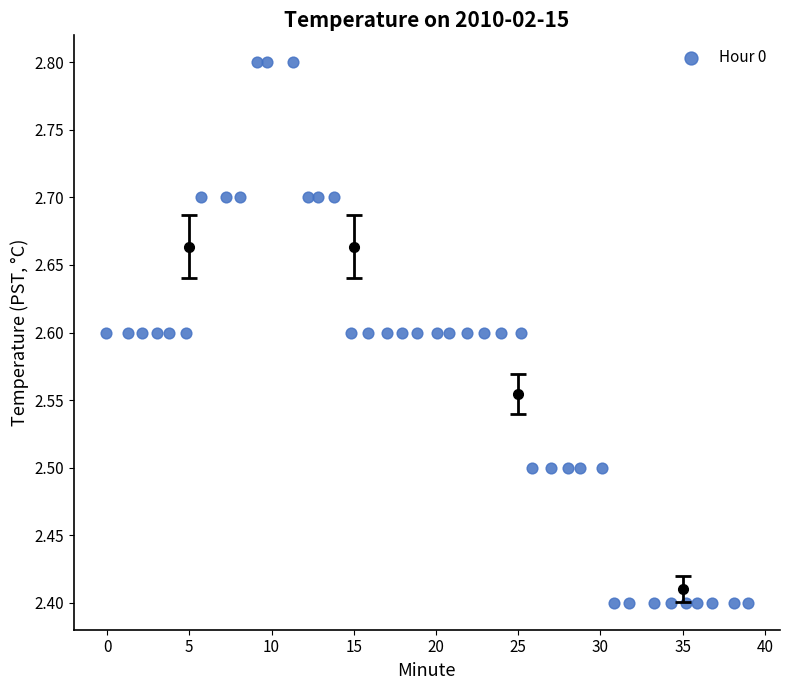

What is the range of X values (max minus min)?

39.0